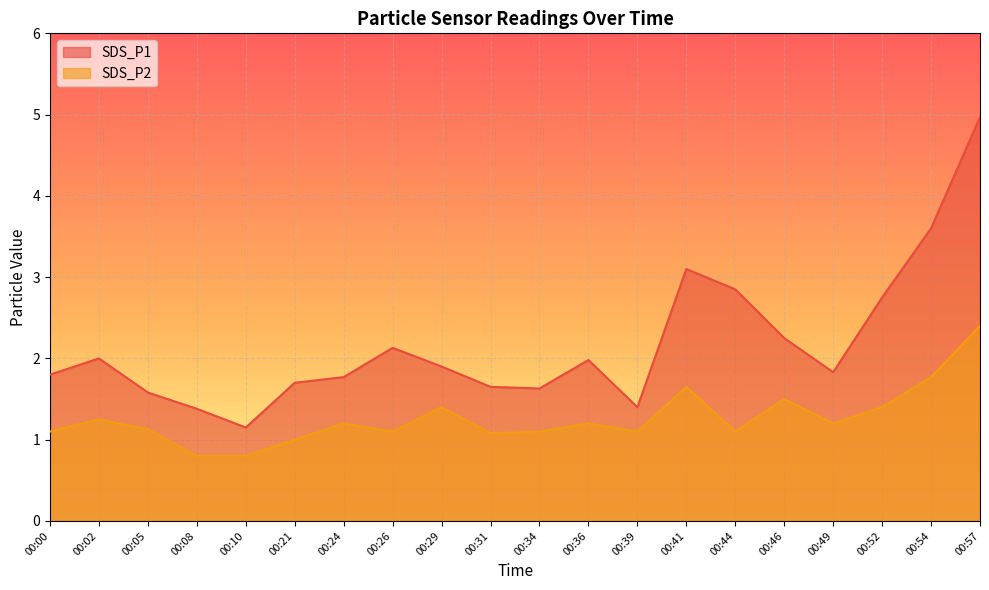

What is the difference between the second highest and second lowest values in the SDS_P1 series?

2.2